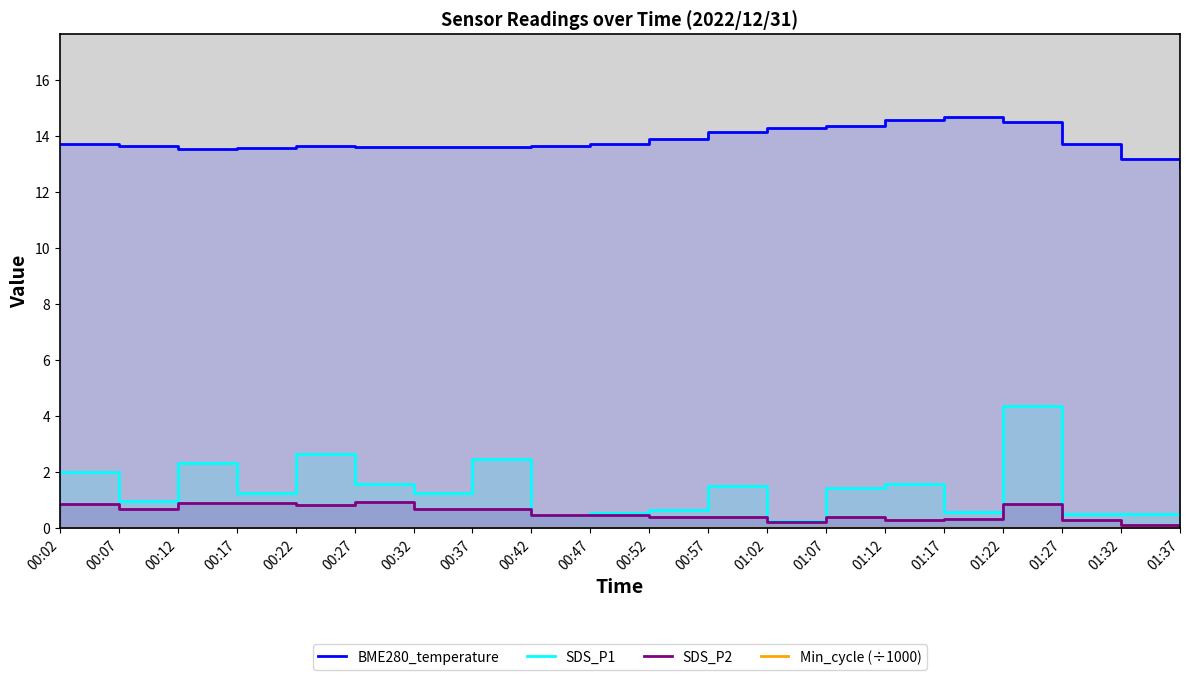

What is the value of the SDS_P1 point at the 15th from the left?

1.6